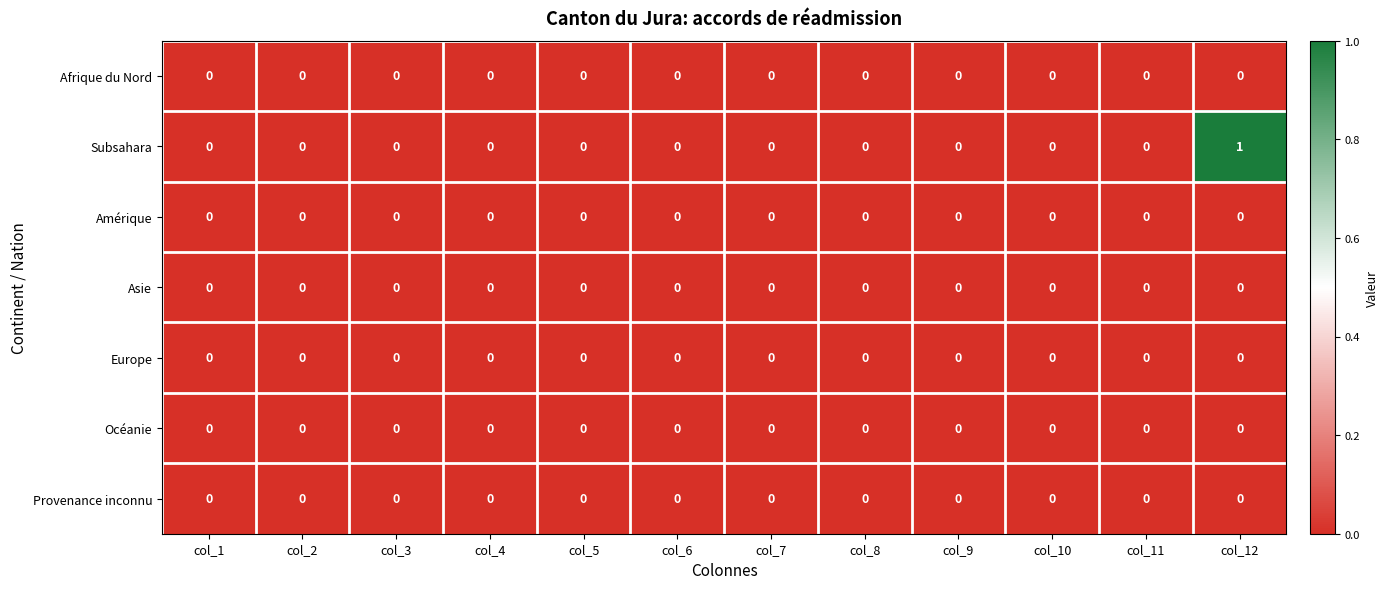

At which label does Subsahara reach its peak?

col_12